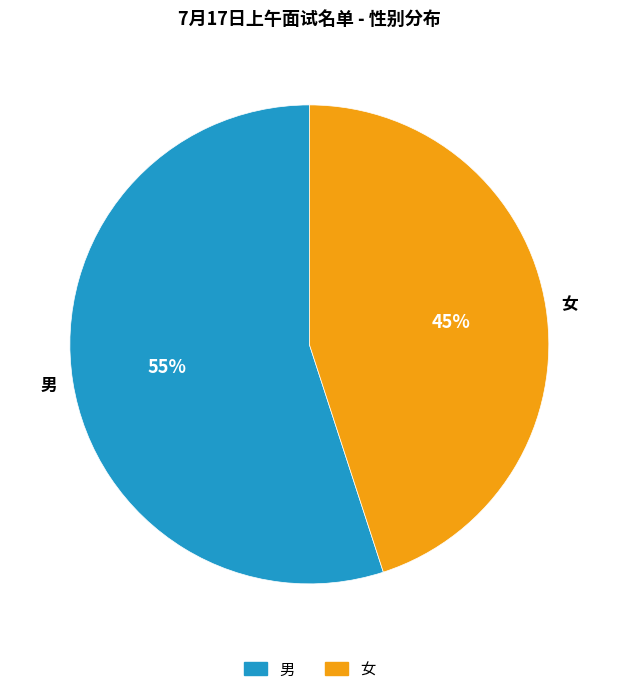

Rank the categories by value from highest to lowest.

男, 女